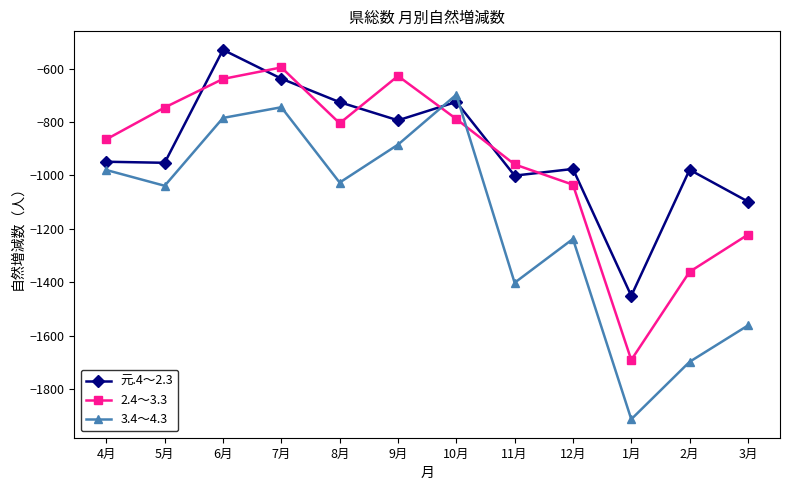

What is the minimum value shown in the chart?

-1913